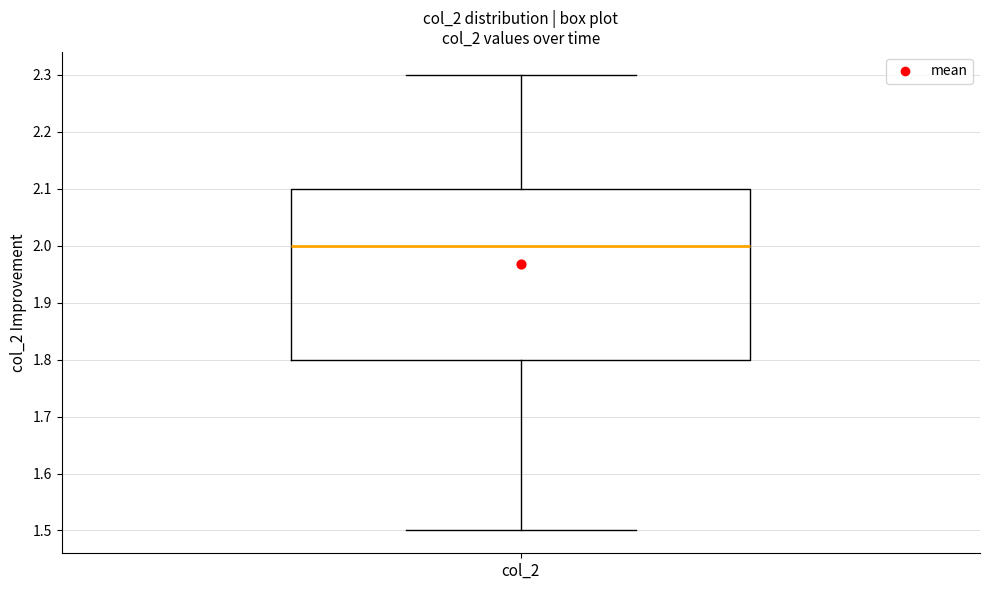

Transcribe this box plot: give where the median line is, the range the box spans, and where the two whiskers end, as read against the y-axis. The values are not printed on the chart, so give them approximately, as read against the axis.

median 2.0, box 1.8 to 2.1, whiskers 1.5 to 2.3